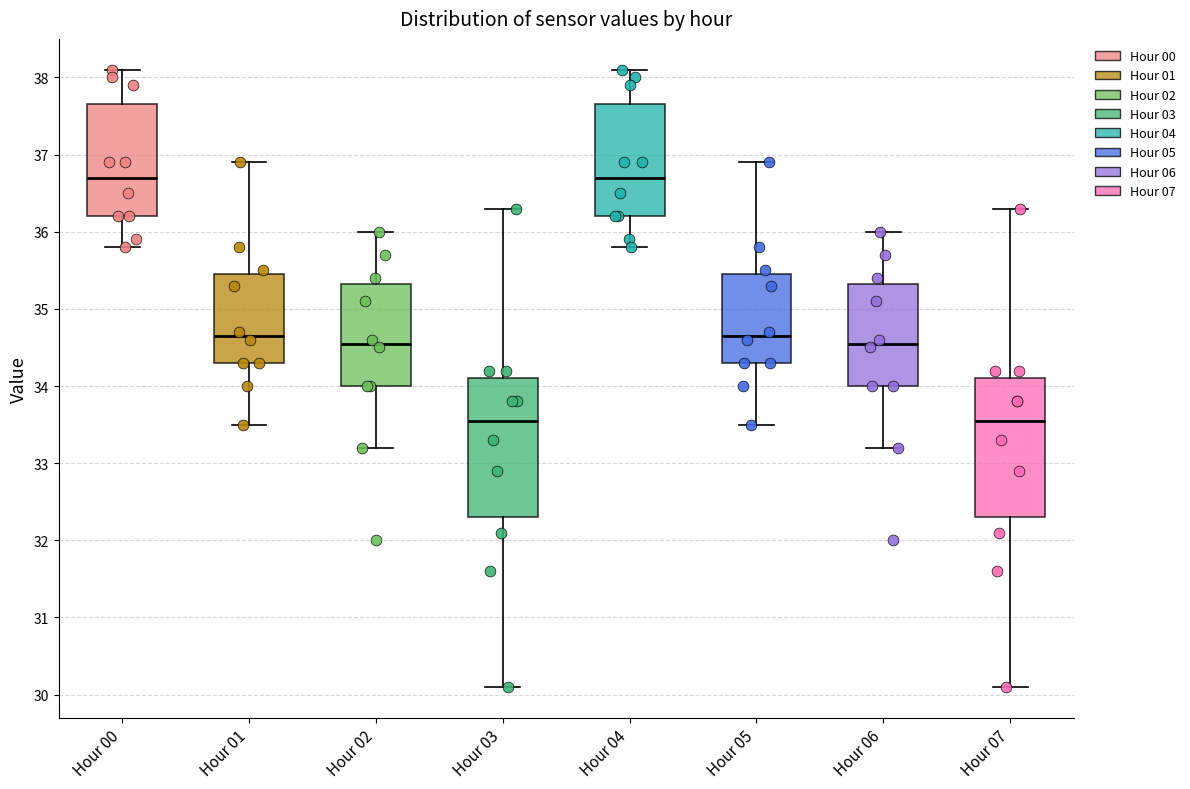

Reading left to right, read every box against the y-axis: the position of its median line, the range the box covers, and the ends of its whiskers. The values are not printed on the chart, so give them approximately, as read against the axis.

Hour 00: median 36.7, box 36.2 to 37.7, whiskers 35.8 to 38.1
Hour 01: median 34.7, box 34.3 to 35.5, whiskers 33.5 to 36.9
Hour 02: median 34.6, box 34.0 to 35.3, whiskers 33.2 to 36.0
Hour 03: median 33.6, box 32.3 to 34.1, whiskers 30.1 to 36.3
Hour 04: median 36.7, box 36.2 to 37.7, whiskers 35.8 to 38.1
Hour 05: median 34.7, box 34.3 to 35.5, whiskers 33.5 to 36.9
Hour 06: median 34.6, box 34.0 to 35.3, whiskers 33.2 to 36.0
Hour 07: median 33.6, box 32.3 to 34.1, whiskers 30.1 to 36.3